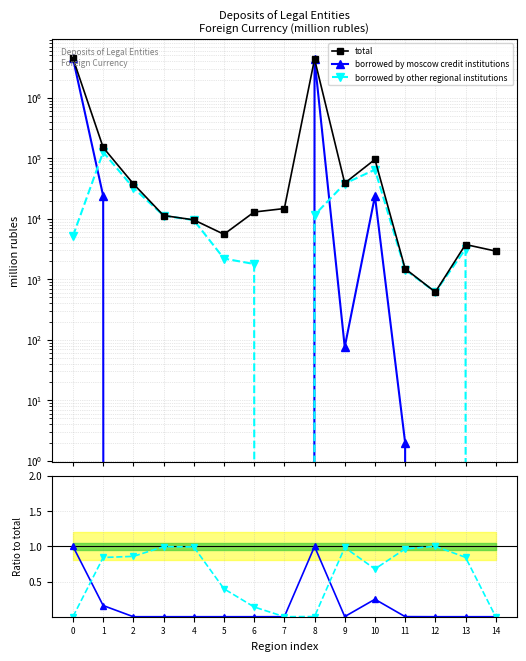

True or false: borrowed by other regional institutions has a value of 1.0 at 9.

True